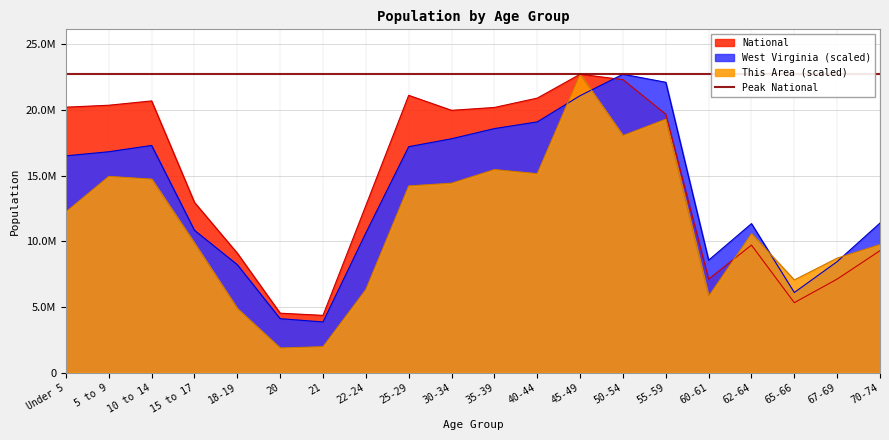

True or false: West Virginia has a value of 10828087.6 at 15 to 17.

True